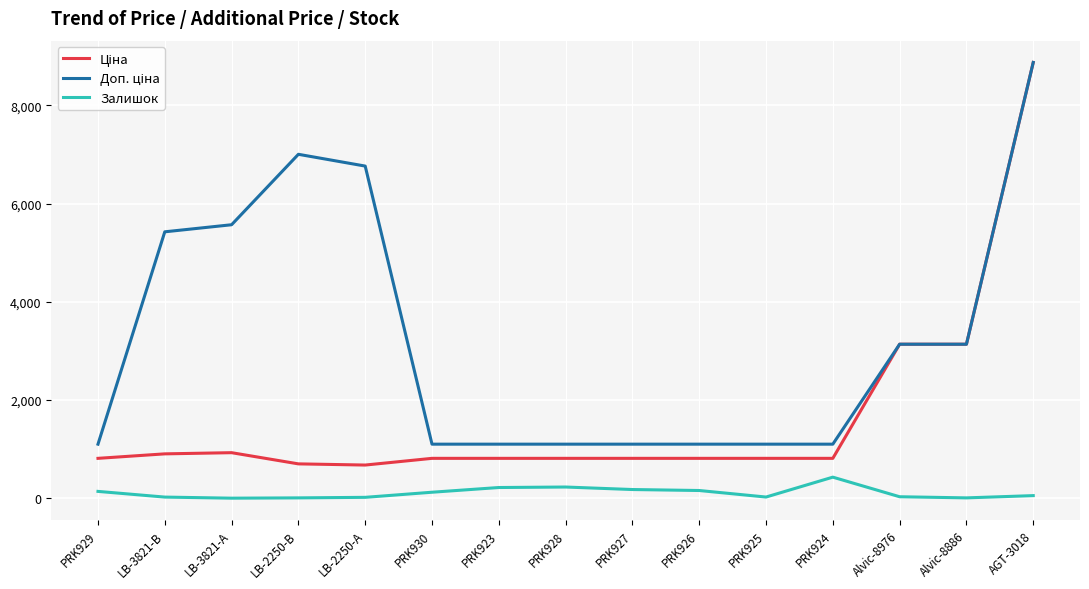

Is it true that Залишок equals 178.0 at PRK927?

True